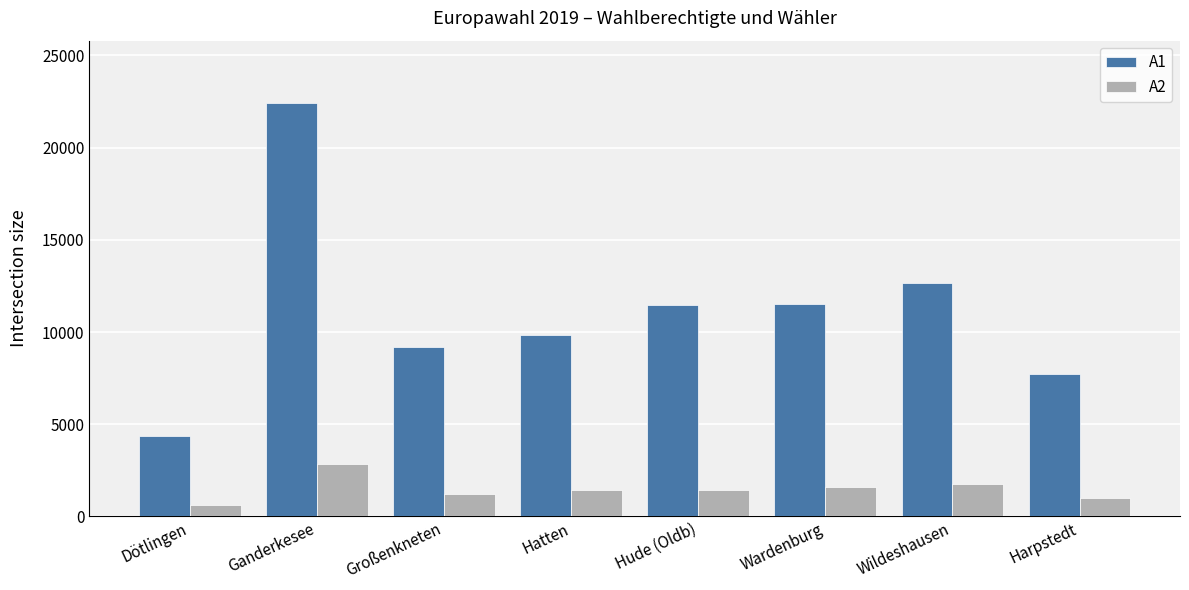

True or false: A2 has a value of 1594 at Ganderkesee.

False